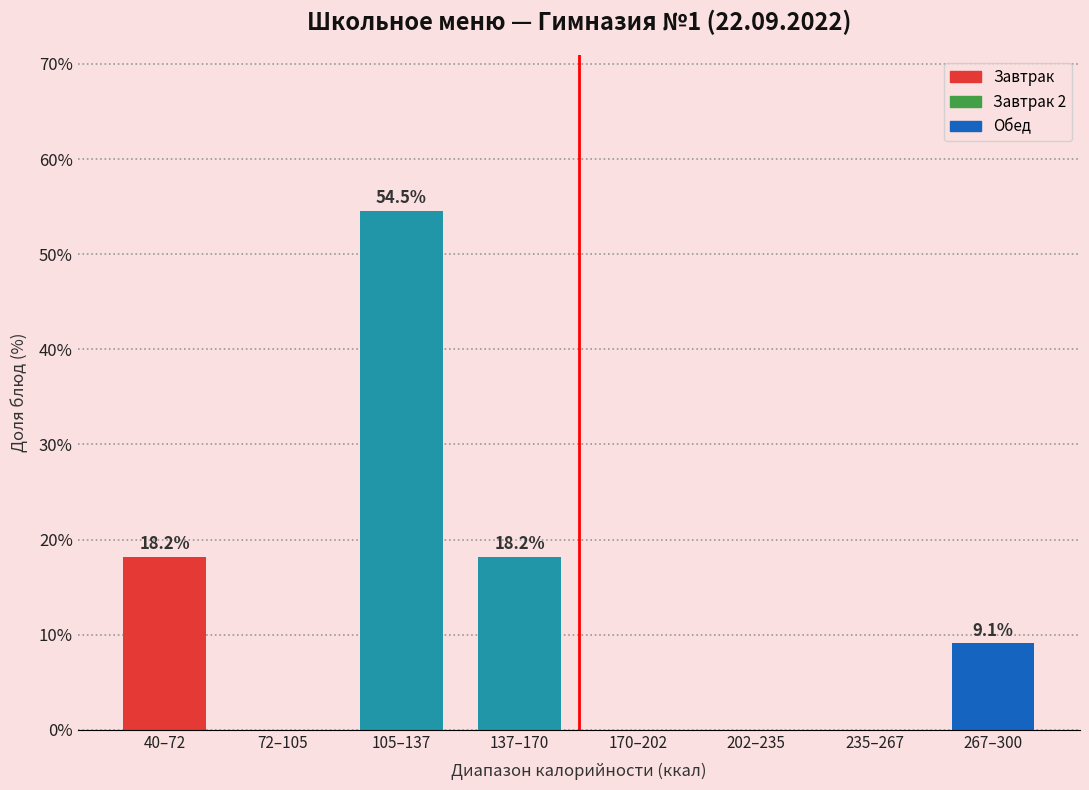

Reading left to right, list all the values displayed in this chart.

40–72=18.2	72–105=0.0	105–137=54.5	137–170=18.2	170–202=0.0	202–235=0.0	235–267=0.0	267–300=9.1